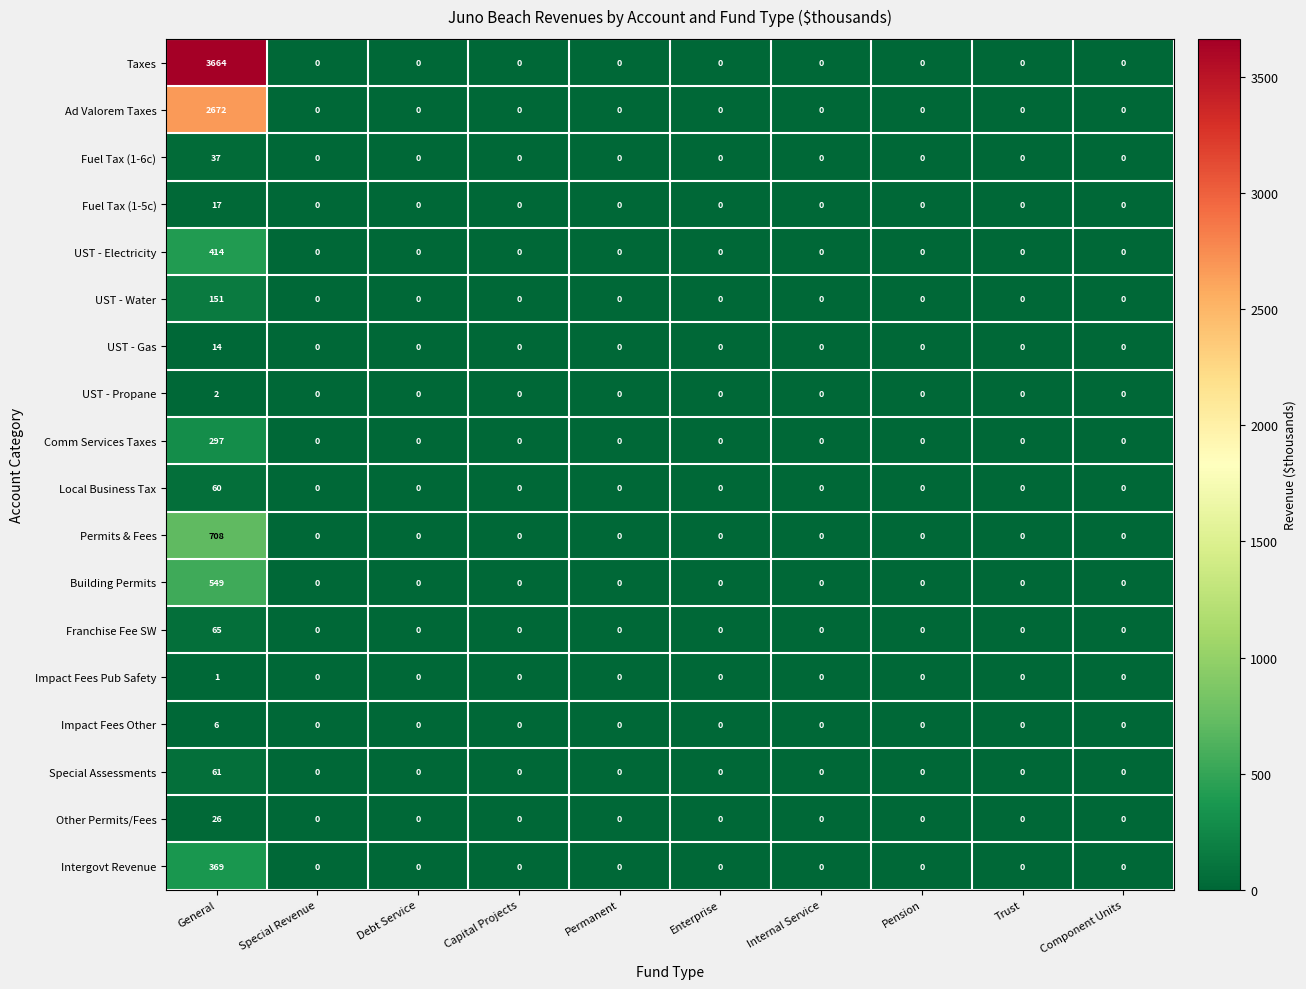

What is the sum of all Fuel Tax (1-5c) values?

17